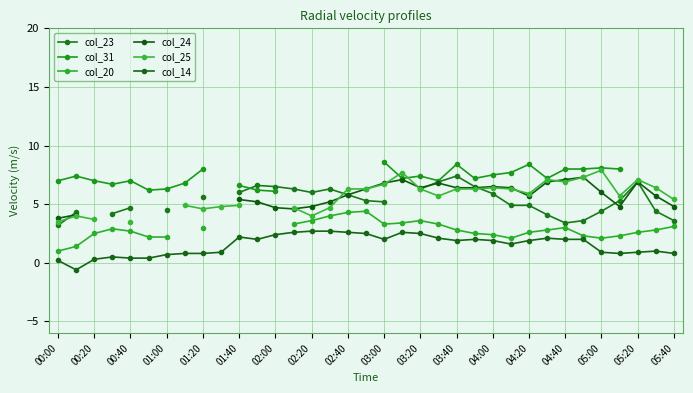

True or false: col_14 has more than 0 interior local peaks.

True